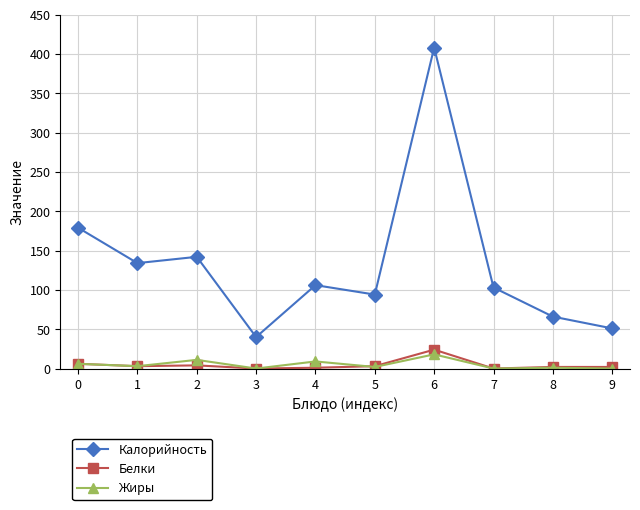

What is the sum of all Калорийность values?

1323